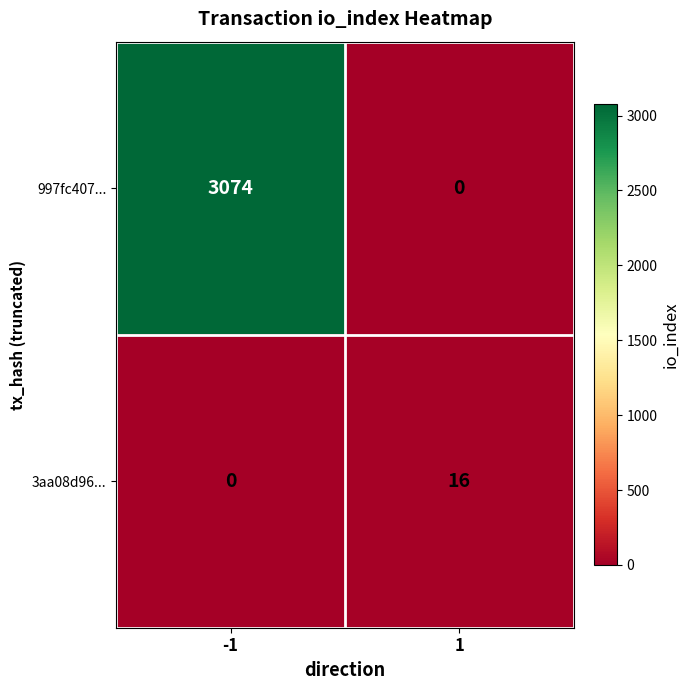

What is the difference between the highest and lowest values at -1?

3074